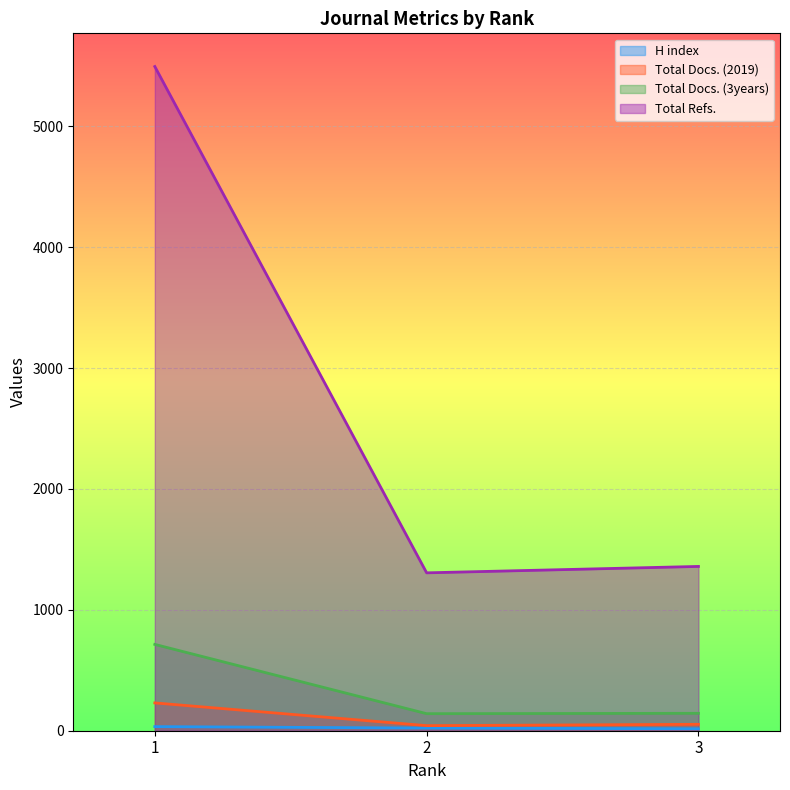

At which label is Total Refs. closest to 3400?

3